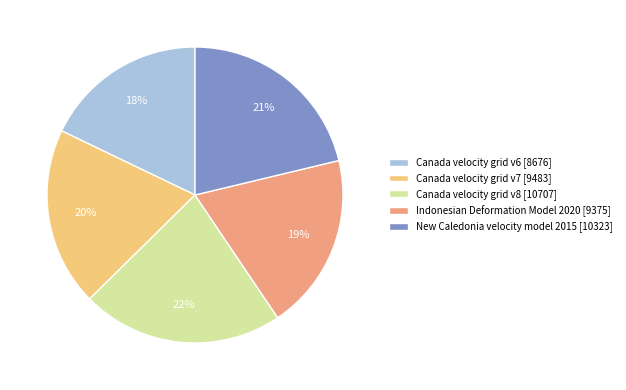

Does Indonesian Deformation Model 2020 account for over 50% of the chart?

No